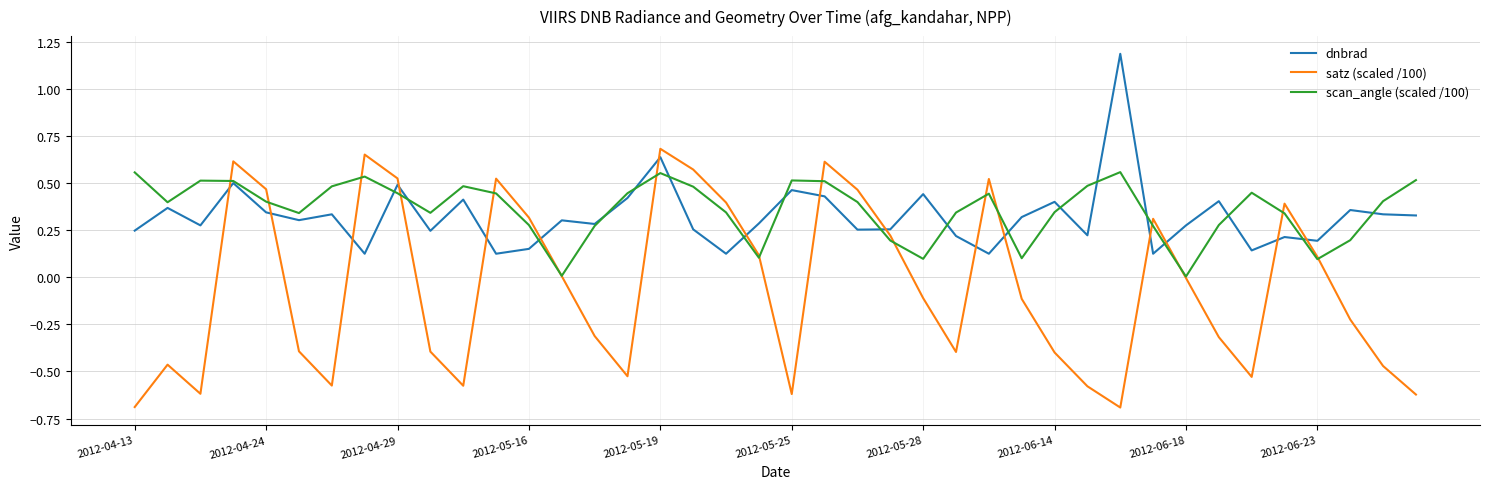

Which series has the widest spread of values?

satz (scaled /100)